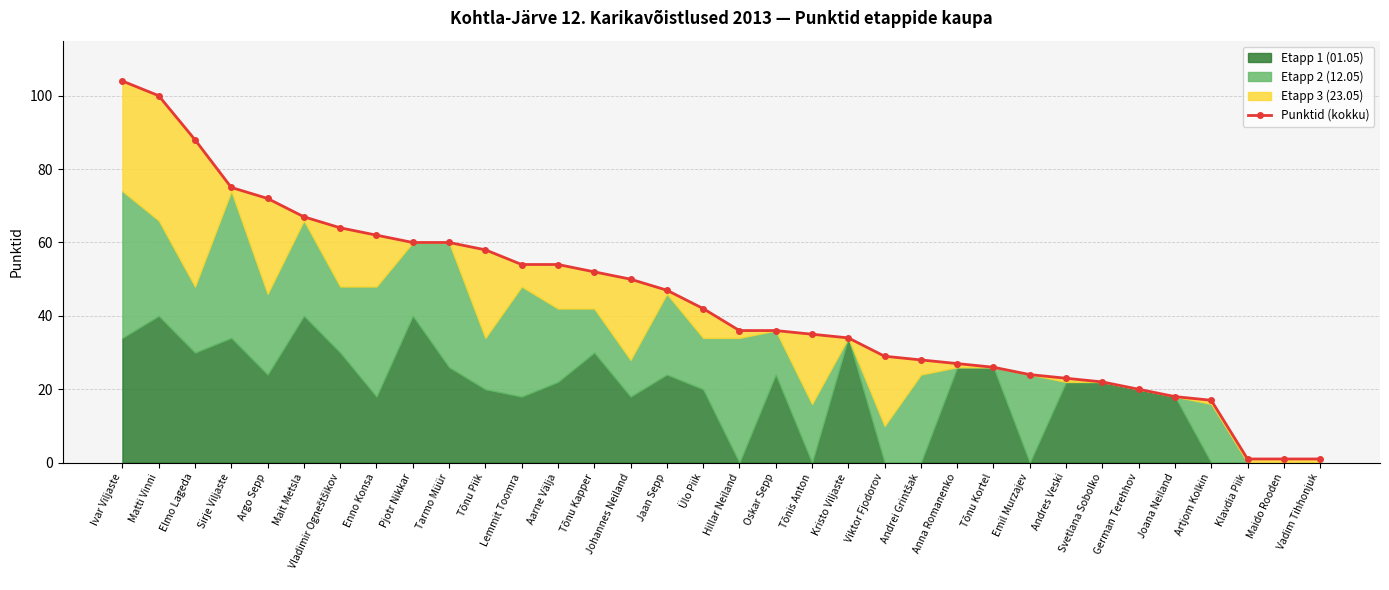

How many data points are above 42?

16